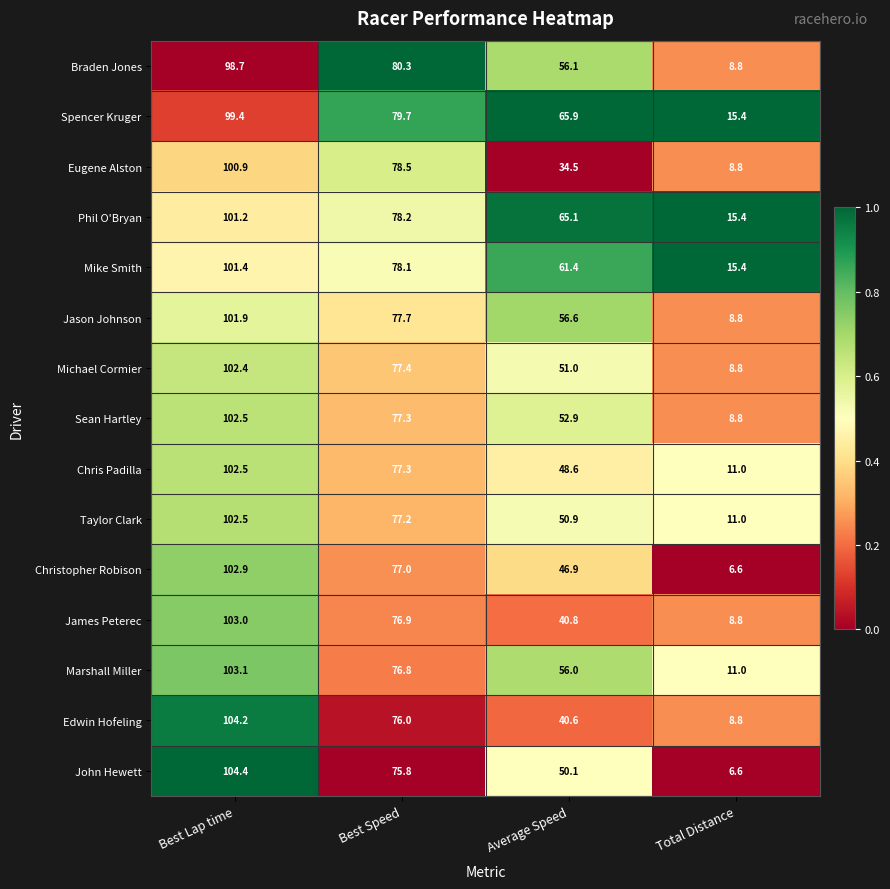

Which category has the lowest value across all series?

Total Distance